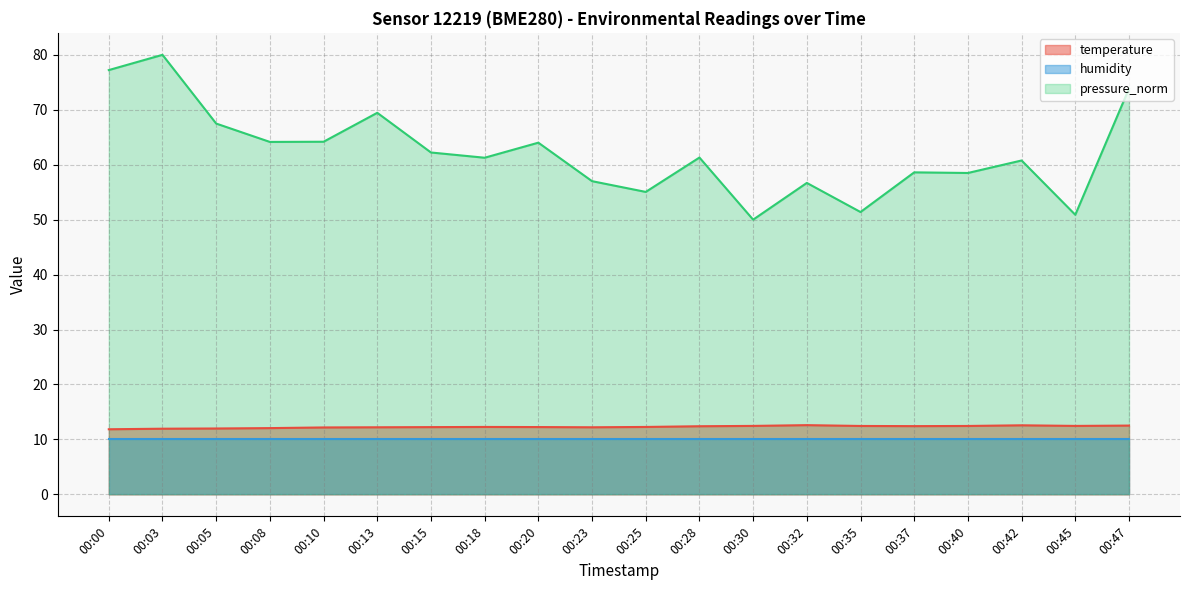

True or false: temperature and pressure_norm cross at least once.

False